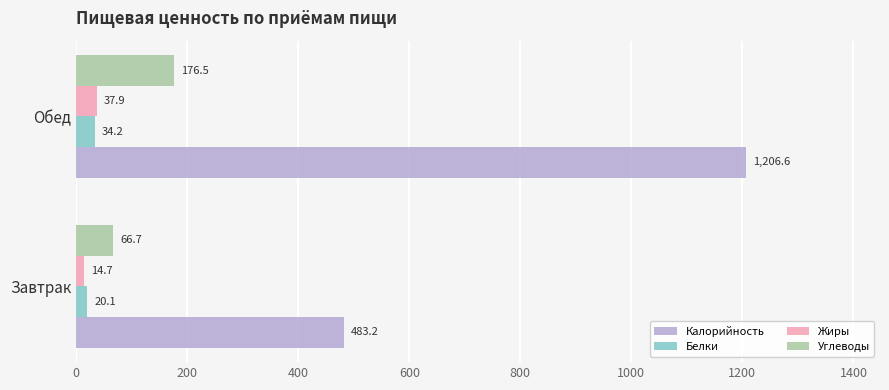

Where is Калорийность nearest to the value 844?

Завтрак